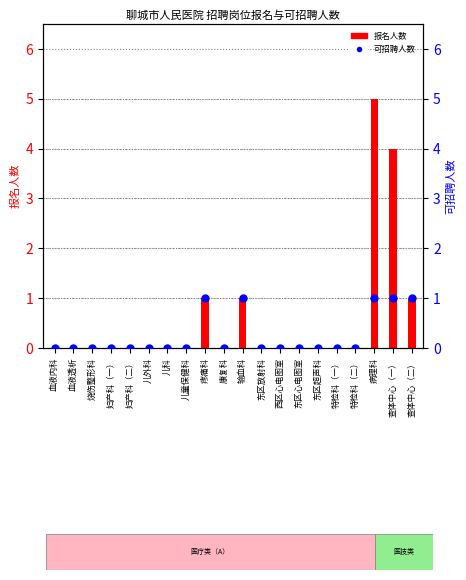

What are all the series names shown in the legend?

报名人数, 可招聘人数